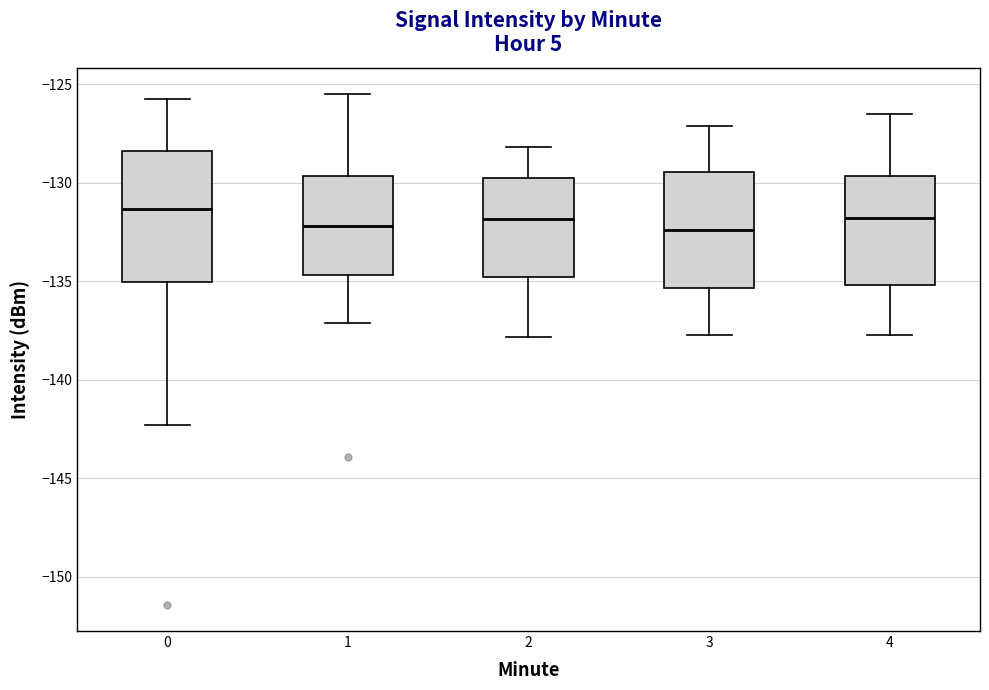

Reading left to right, read every box against the y-axis: the position of its median line, the range the box covers, and the ends of its whiskers. The values are not printed on the chart, so give them approximately, as read against the axis.

0: median -131.5, box -135.0 to -128.5, whiskers -142.5 to -125.5
1: median -132.0, box -134.5 to -129.5, whiskers -137.0 to -125.5
2: median -132.0, box -135.0 to -129.5, whiskers -138.0 to -128.0
3: median -132.5, box -135.5 to -129.5, whiskers -137.5 to -127.0
4: median -132.0, box -135.0 to -129.5, whiskers -137.5 to -126.5